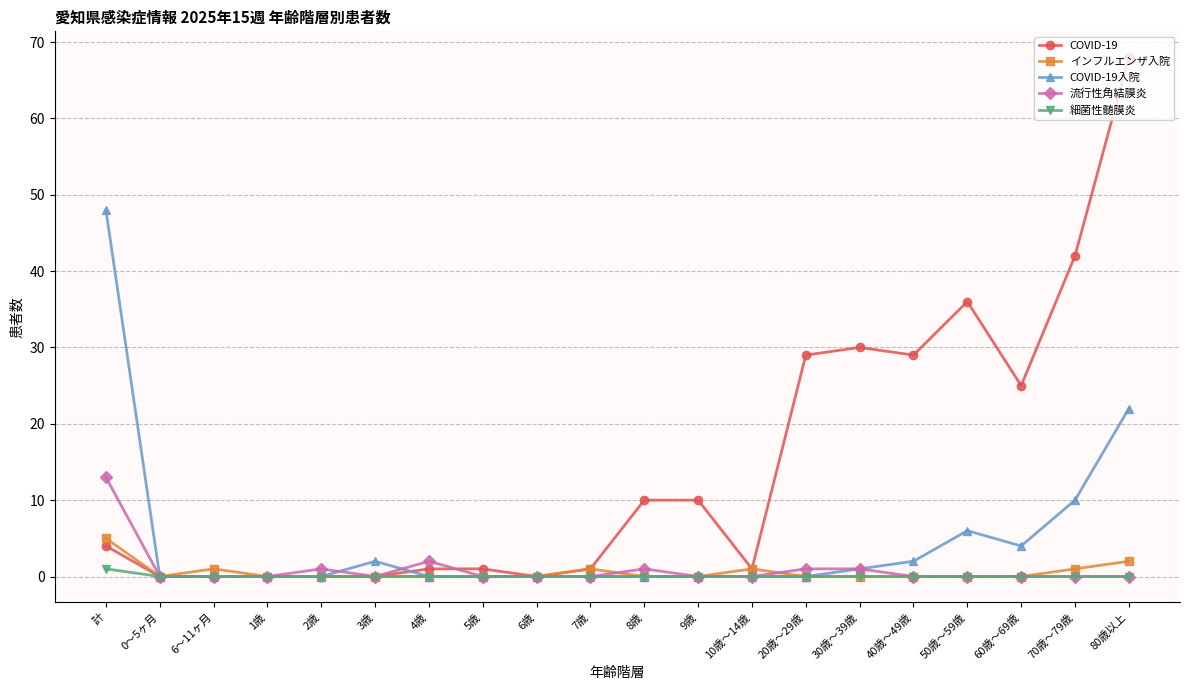

Rank the series by their maximum value, from lowest to highest.

細菌性髄膜炎, インフルエンザ入院, 流行性角結膜炎, COVID-19入院, COVID-19